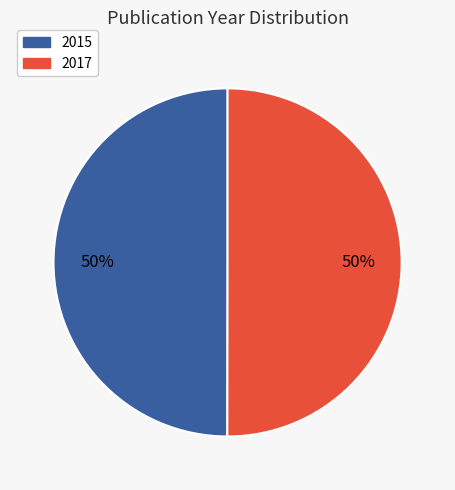

What is the ratio of the value at 2017 to the value at 2015?

1.0